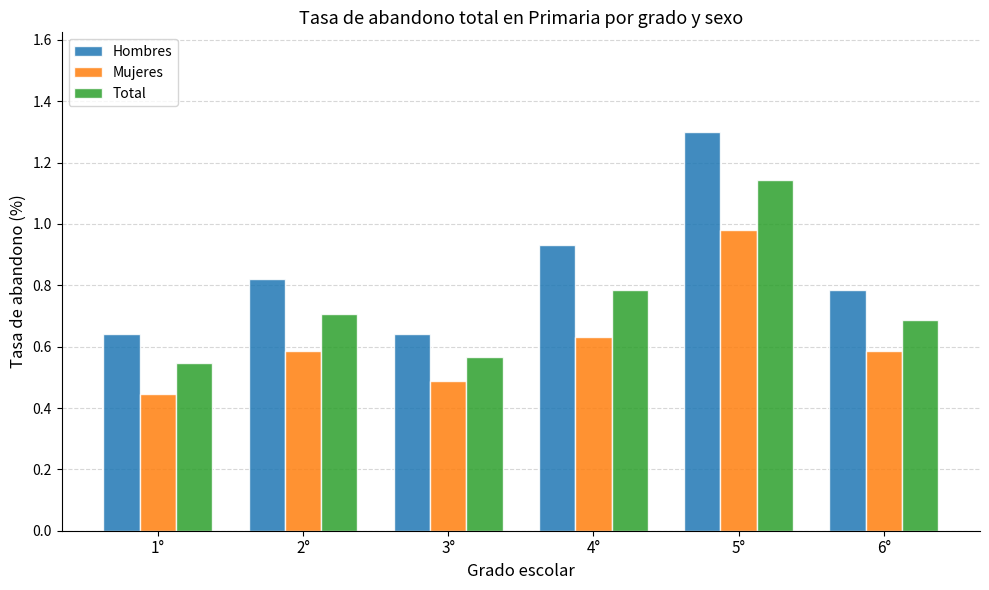

Is the value of Hombres at 5° greater than the value of Total at 5°?

Yes